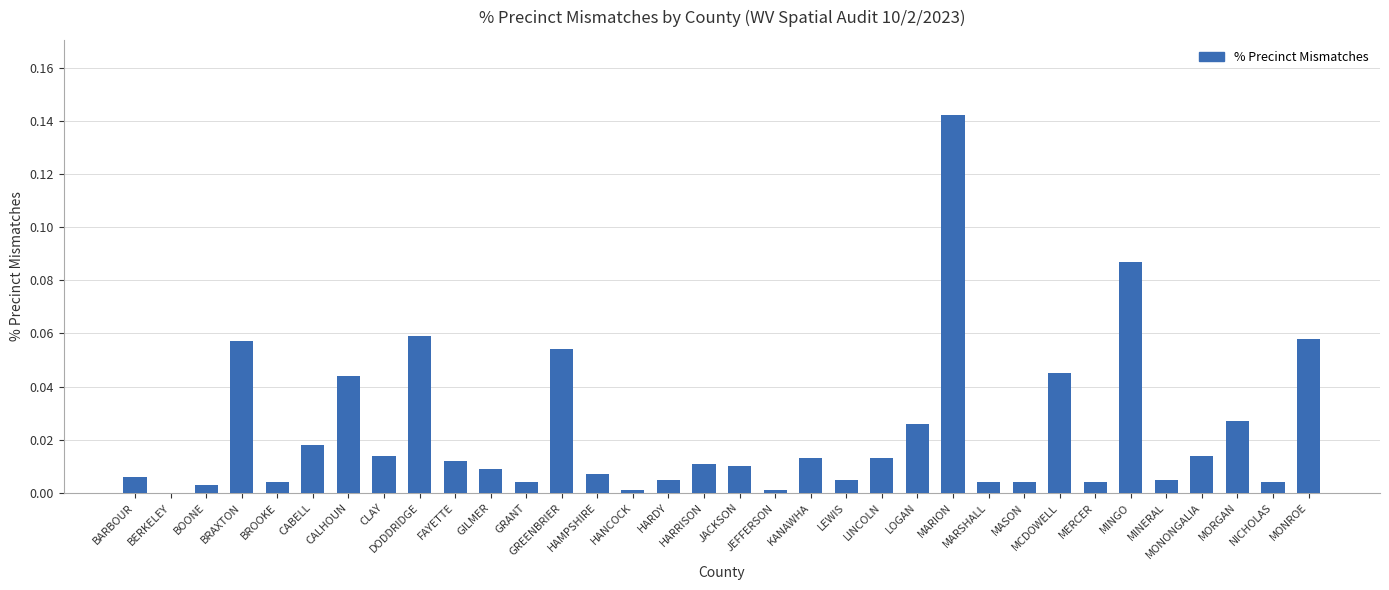

Is it true that the value at HARDY is 0.0?

True